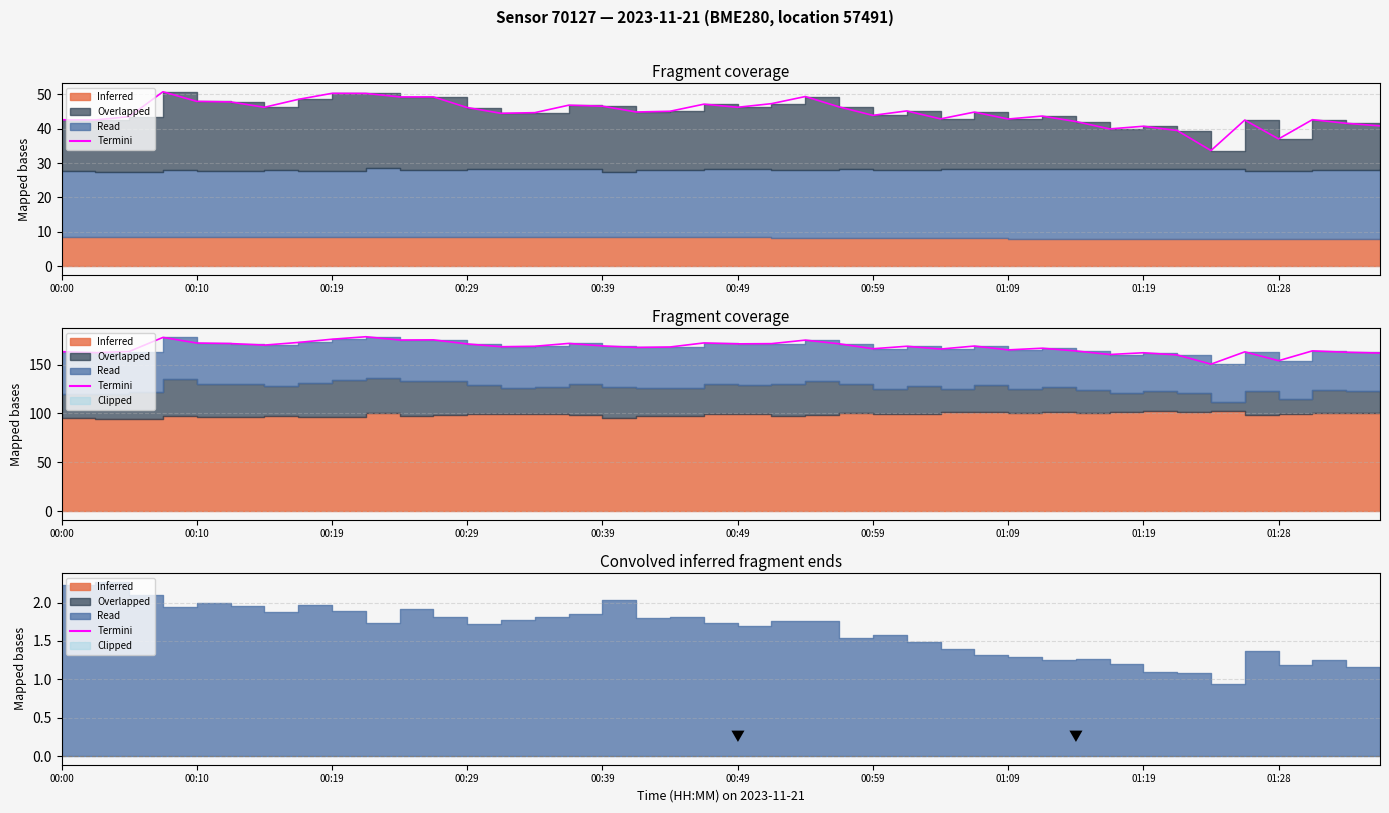

What is the sum of all values?

6713.4